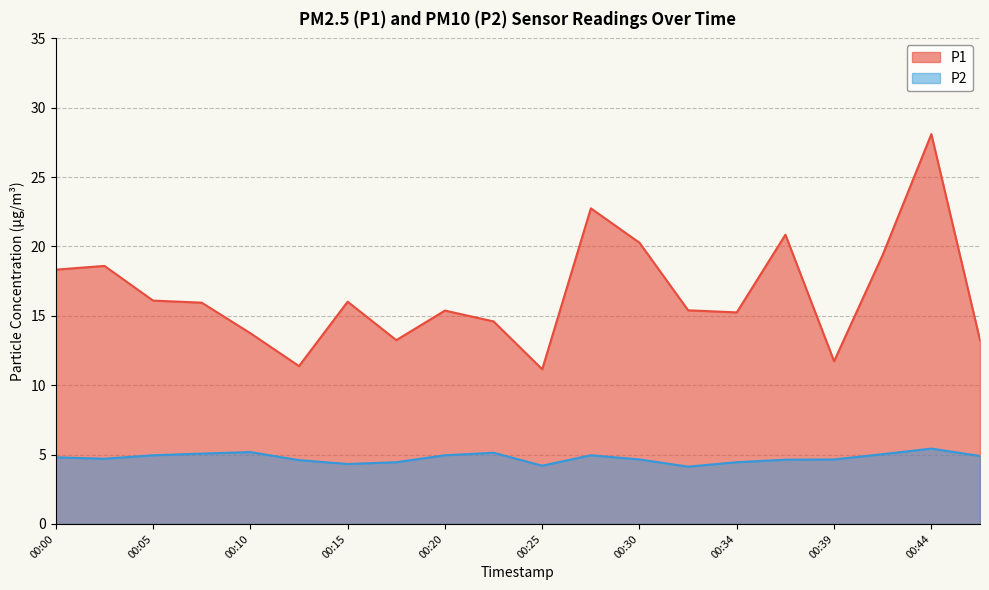

Which series has the widest spread of values?

P1